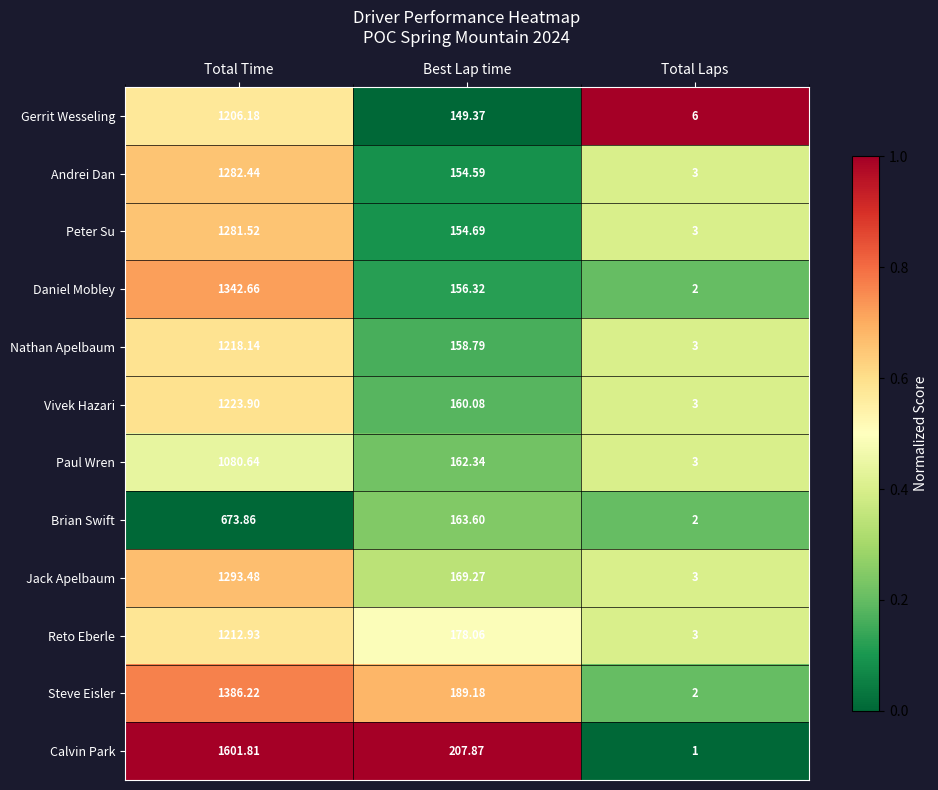

At which category does the chart reach its minimum across all series?

Total Laps